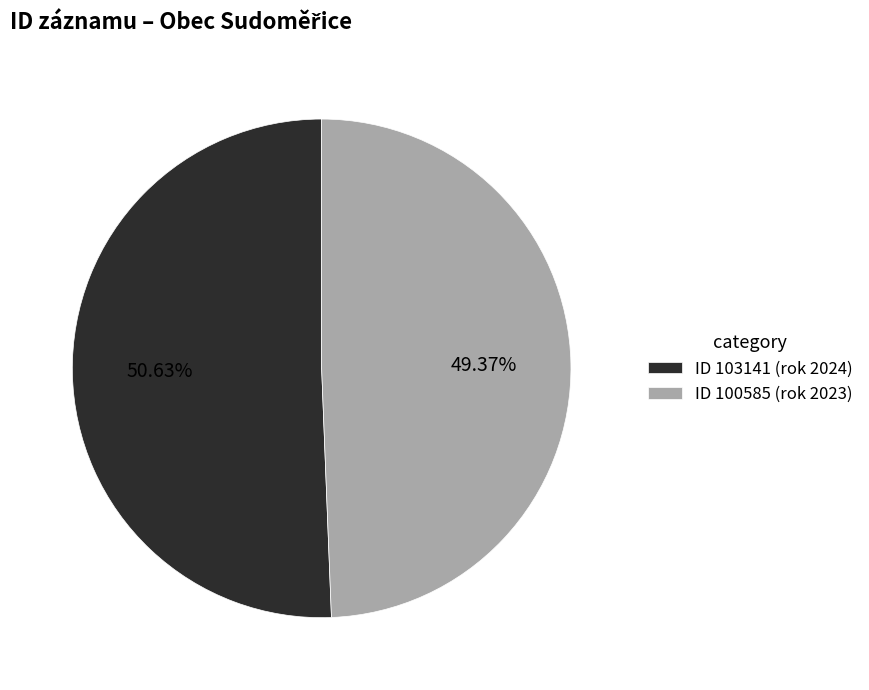

Rank the categories by value from lowest to highest.

ID 100585 (rok 2023), ID 103141 (rok 2024)